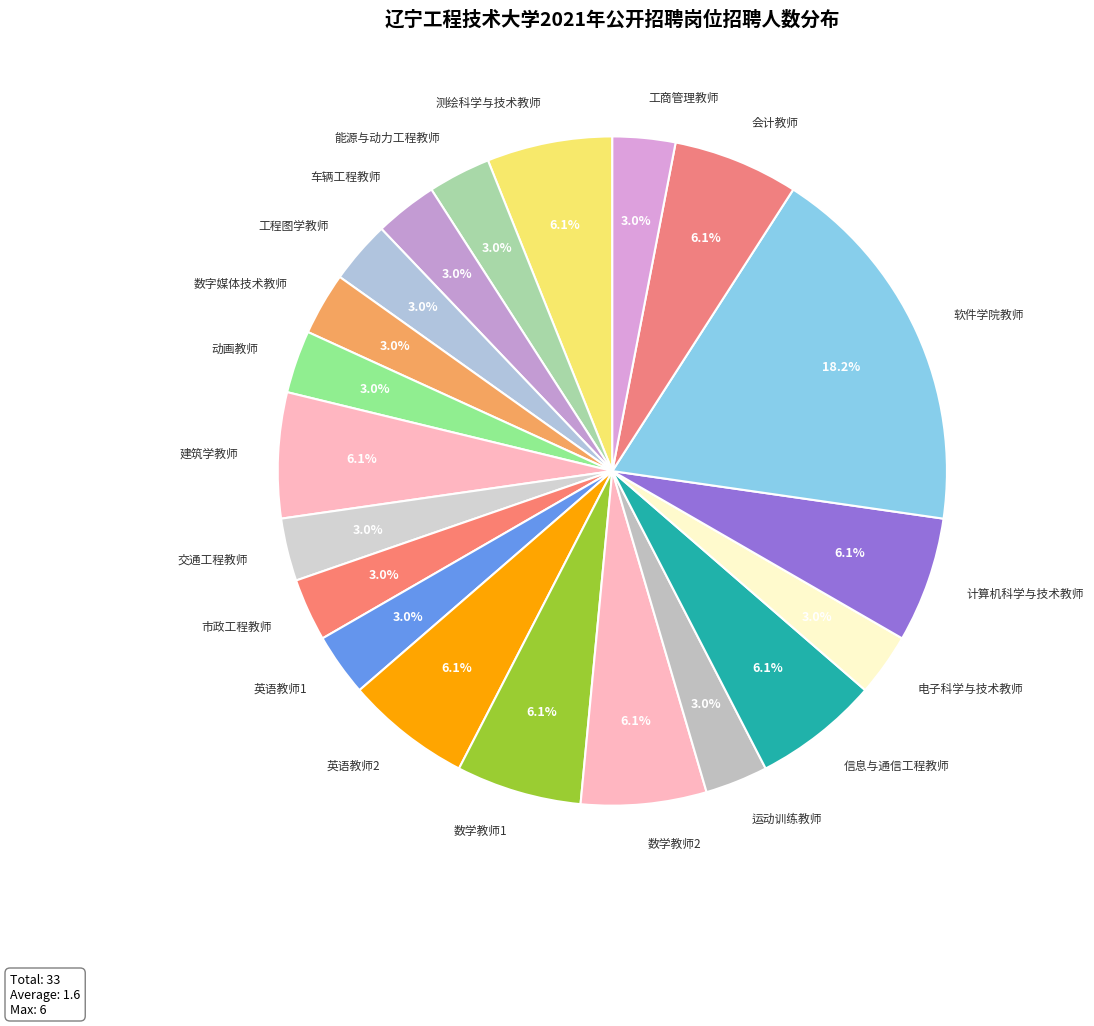

Count the number of slices in the pie.

20